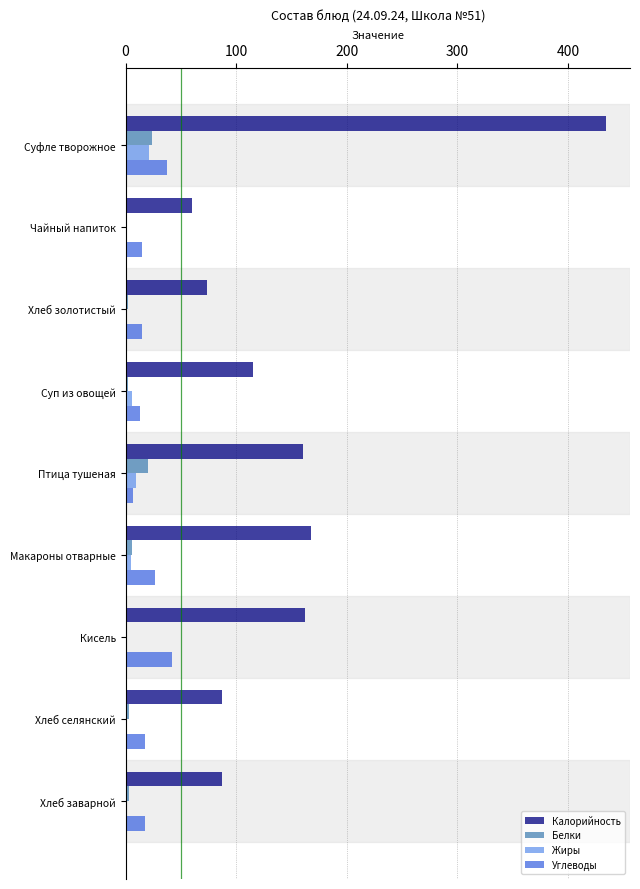

What is the maximum value shown in the chart?

434.4